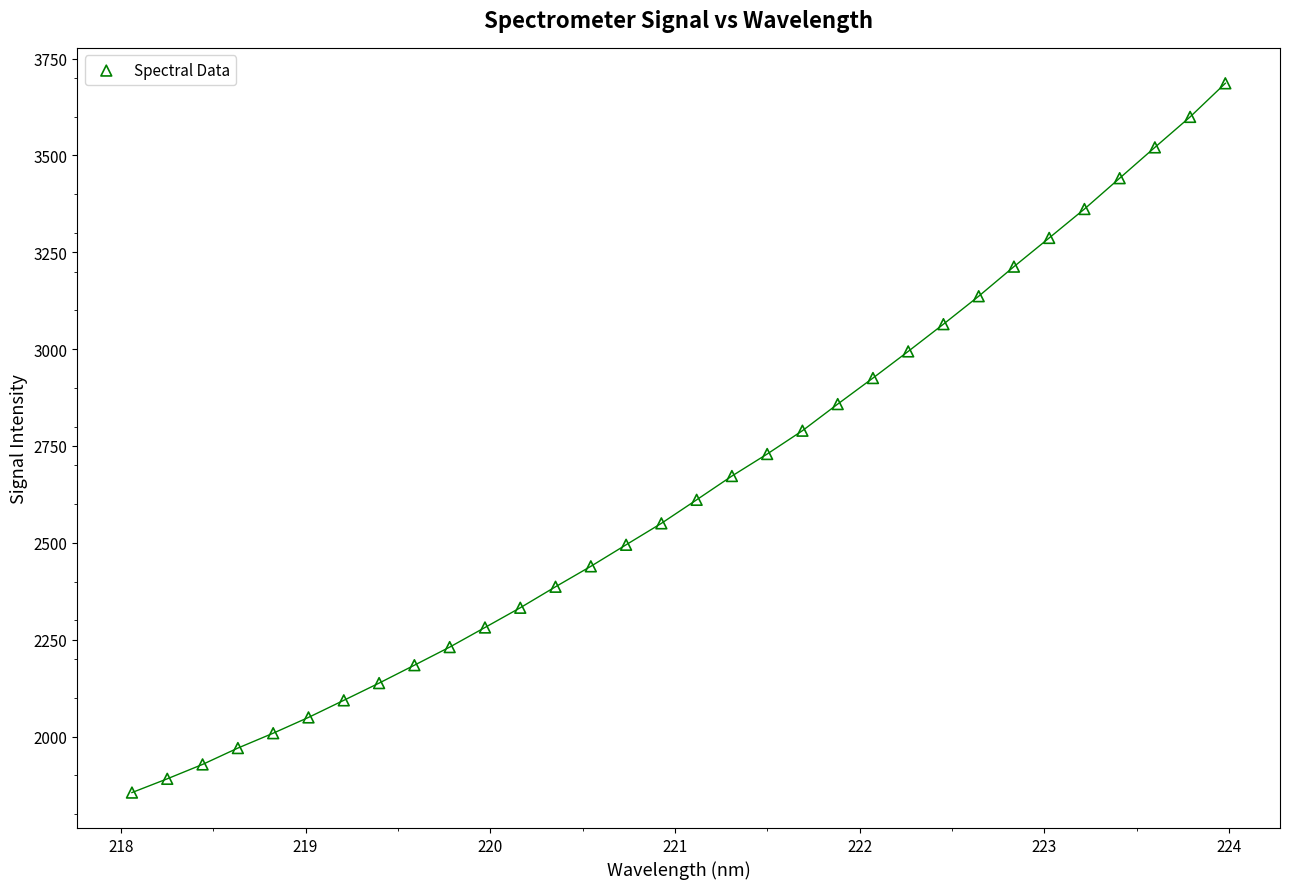

What is the range of Y values (max minus min)?

1830.7